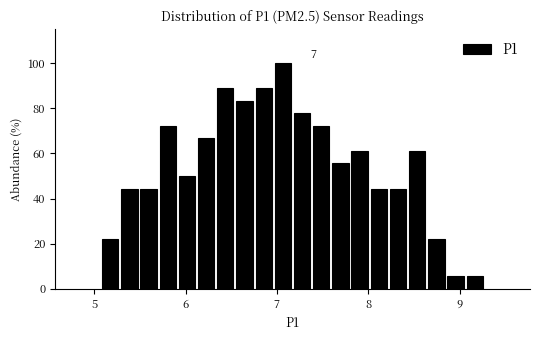

Around what value on the x-axis is the tallest bar? Give the approximate position of its centre, as read against the axis.

7.1